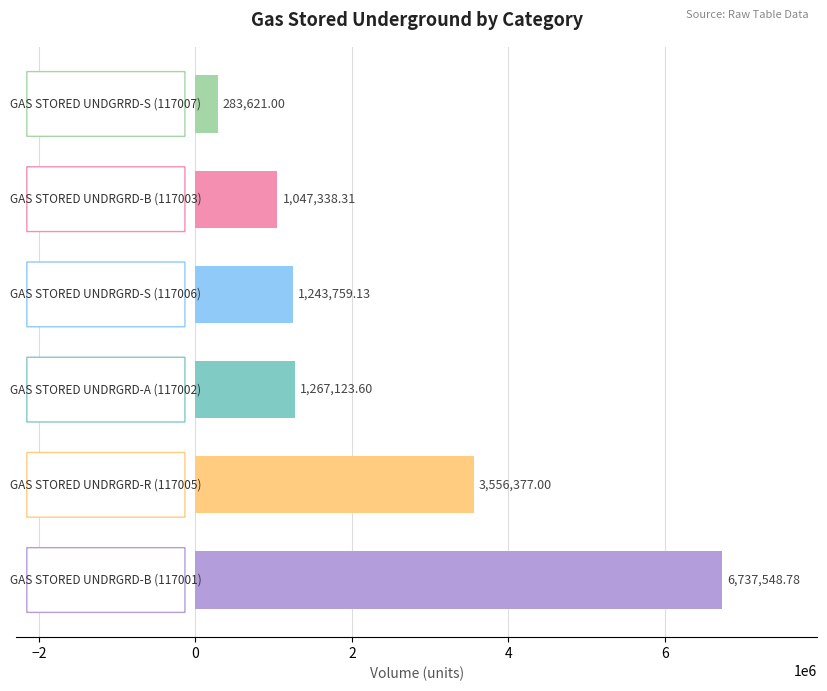

What is the sum of all values?

14135767.8